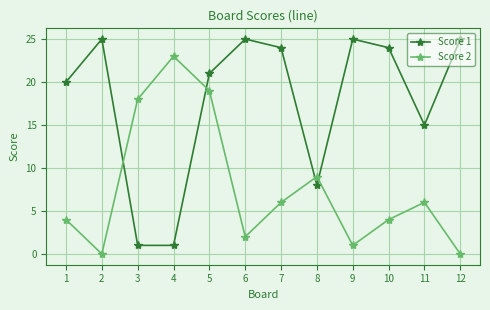

What is the maximum value shown in the chart?

25